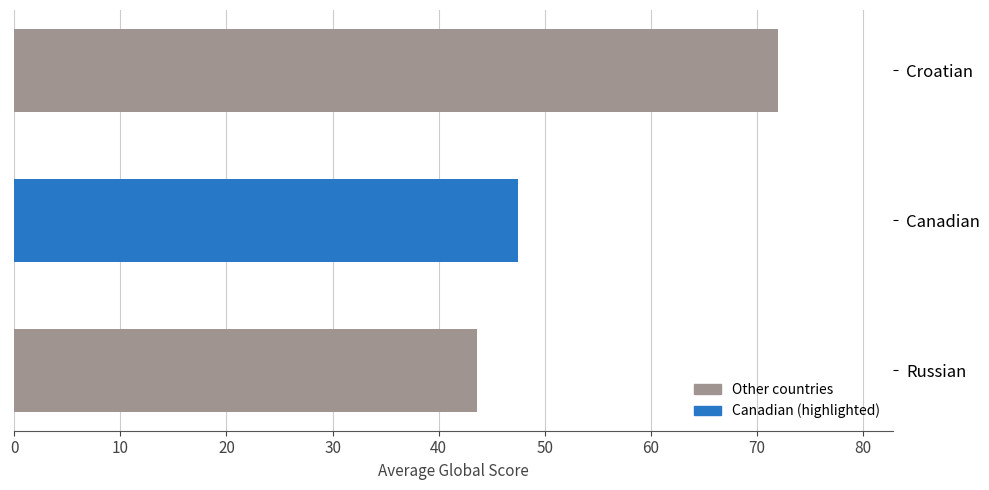

The chart shows a value of 20 at 5. True or false?

False